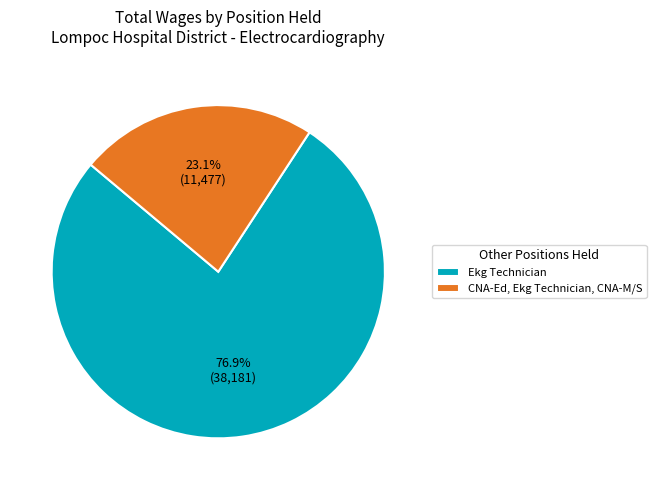

To the nearest percent, what percentage of the pie is CNA-Ed, Ekg Technician, CNA-M/S?

23%